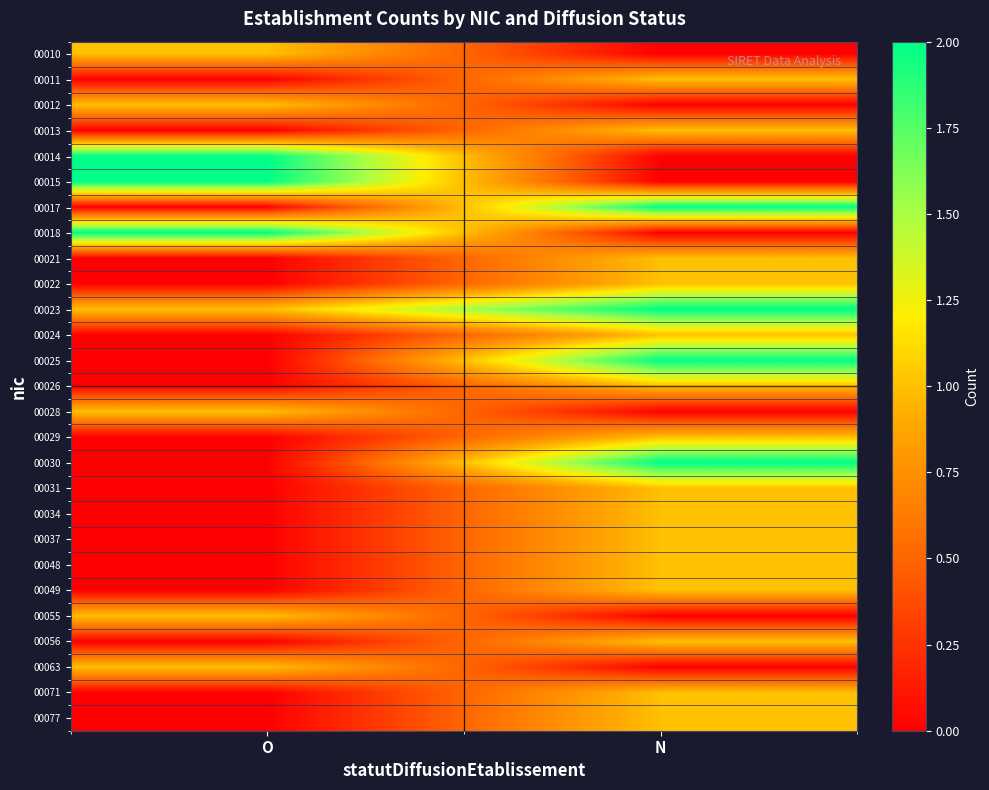

At O, list the series in order from largest to smallest.

00014, 00015, 00018, 00010, 00012, 00023, 00028, 00055, 00063, 00011, 00013, 00017, 00021, 00022, 00024, 00025, 00026, 00029, 00030, 00031, 00034, 00037, 00048, 00049, 00056, 00071, 00077